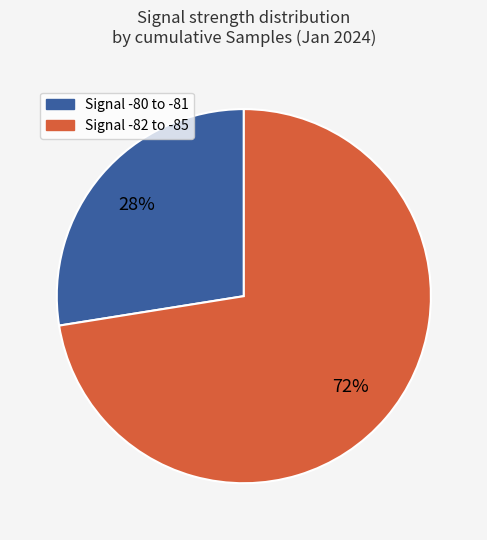

Is there a majority slice in this chart?

Yes